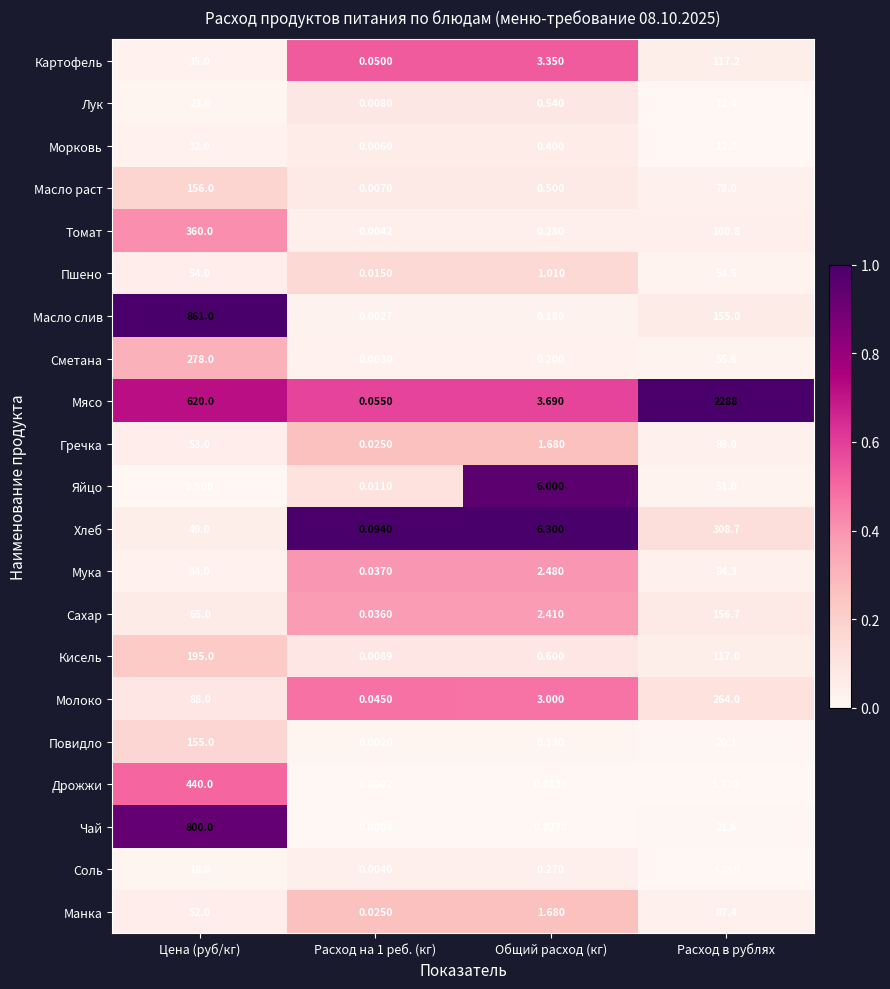

Rank the series by their maximum value, from highest to lowest.

Мясо, Масло слив, Чай, Дрожжи, Томат, Хлеб, Сметана, Молоко, Кисель, Сахар, Масло раст, Повидло, Картофель, Гречка, Манка, Мука, Пшено, Яйцо, Морковь, Лук, Соль